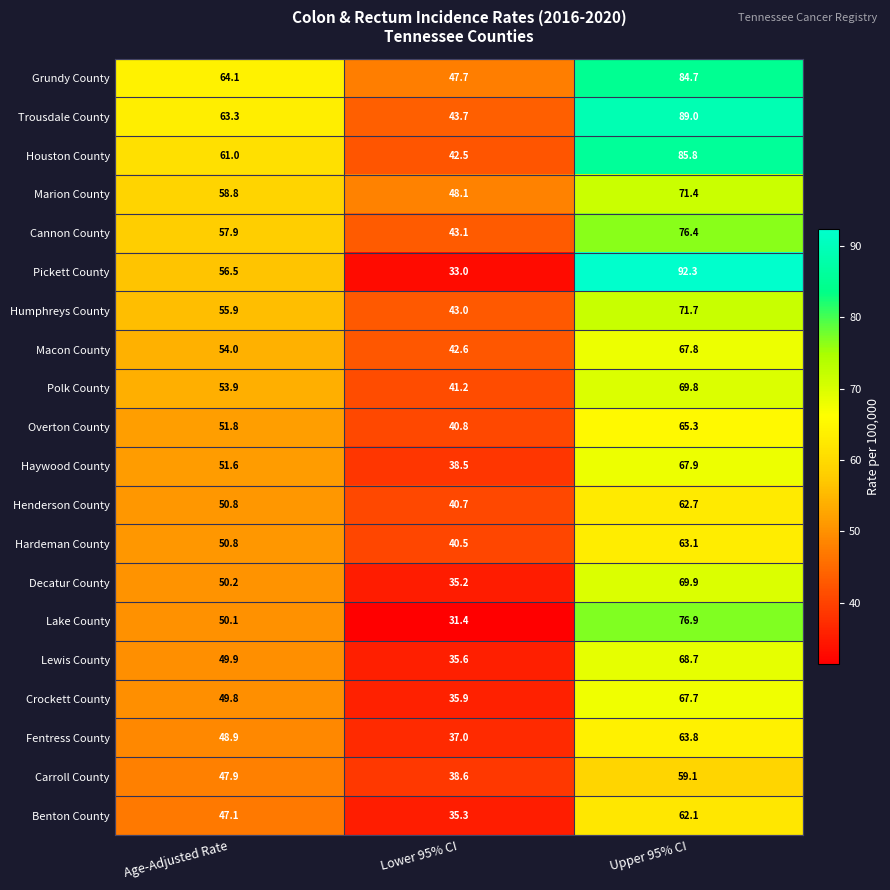

What is the difference between the maximum and second lowest values in the Benton County series?

15.0